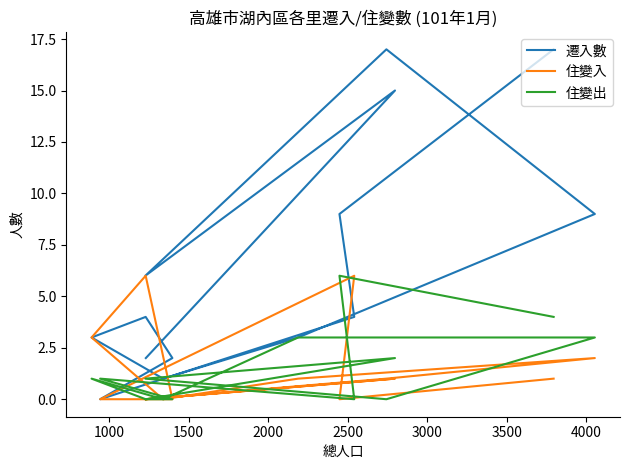

Which series ends up on top after the final intersection of 遷入數 and 住變入?

住變入